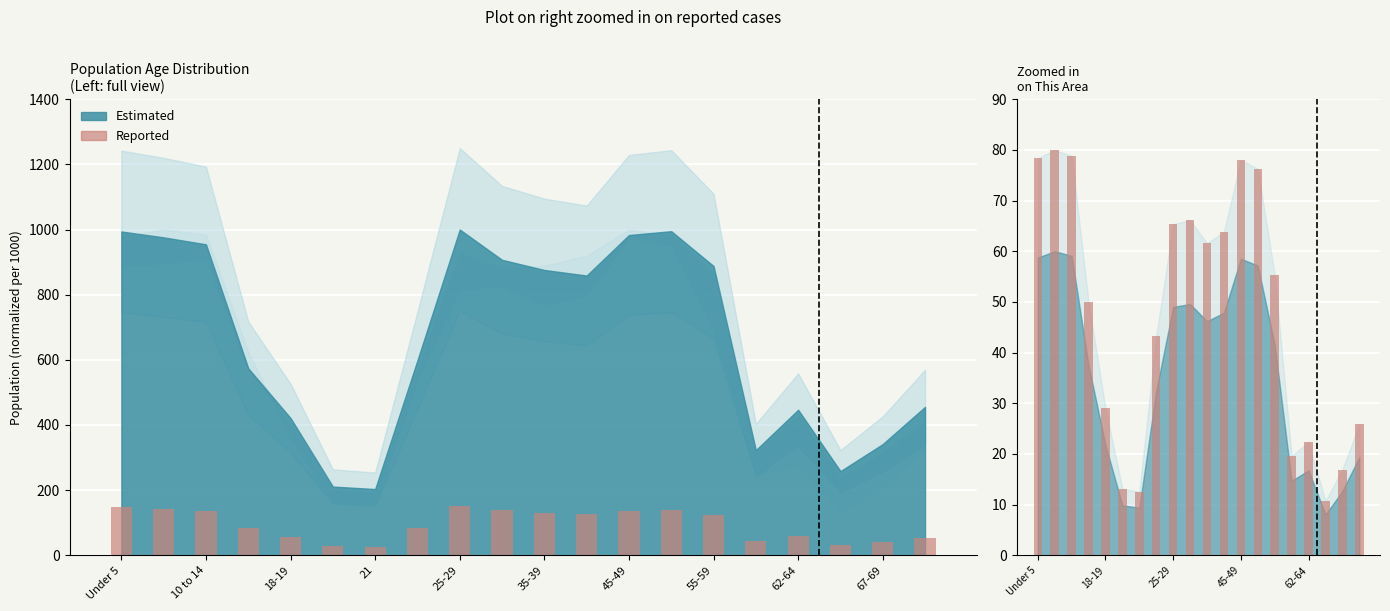

Is it true that Reported (This Area) equals 9.3 at 15?

False